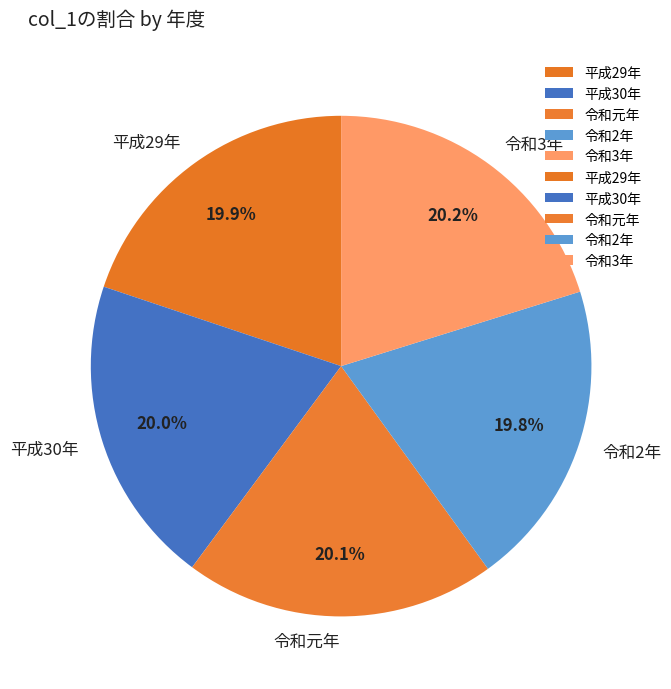

To the nearest percent, what is the average slice percentage?

20%